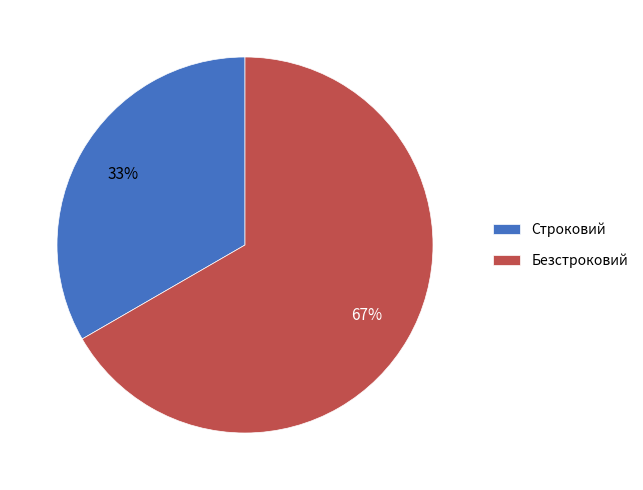

Combined, do Безстроковий and Строковий account for over 50%?

Yes